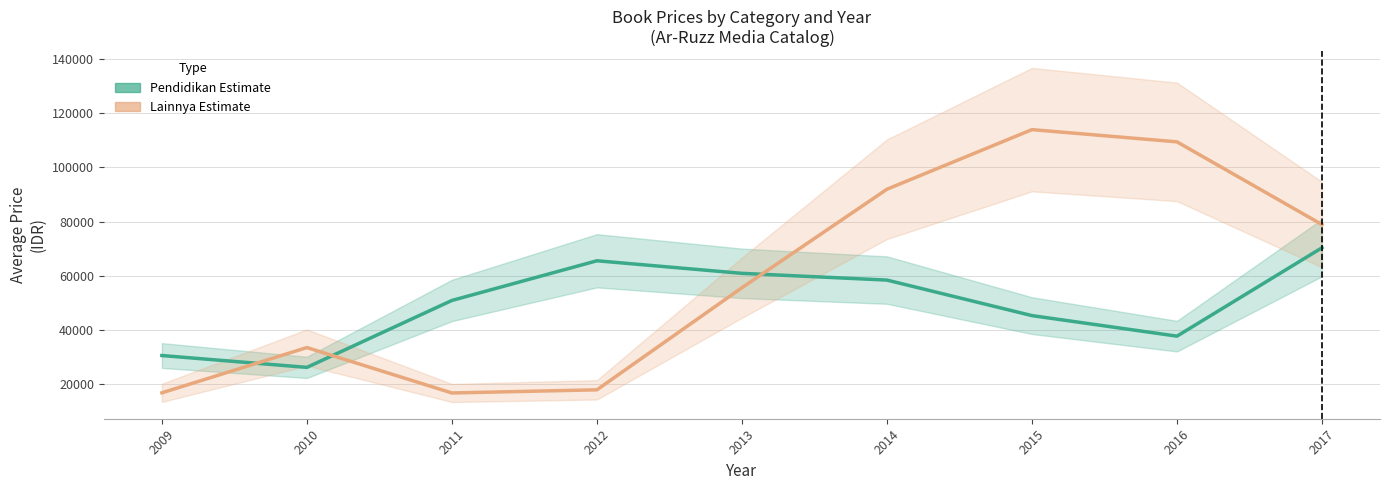

At which category does Lainnya (Estimate) reach its first local valley?

2011